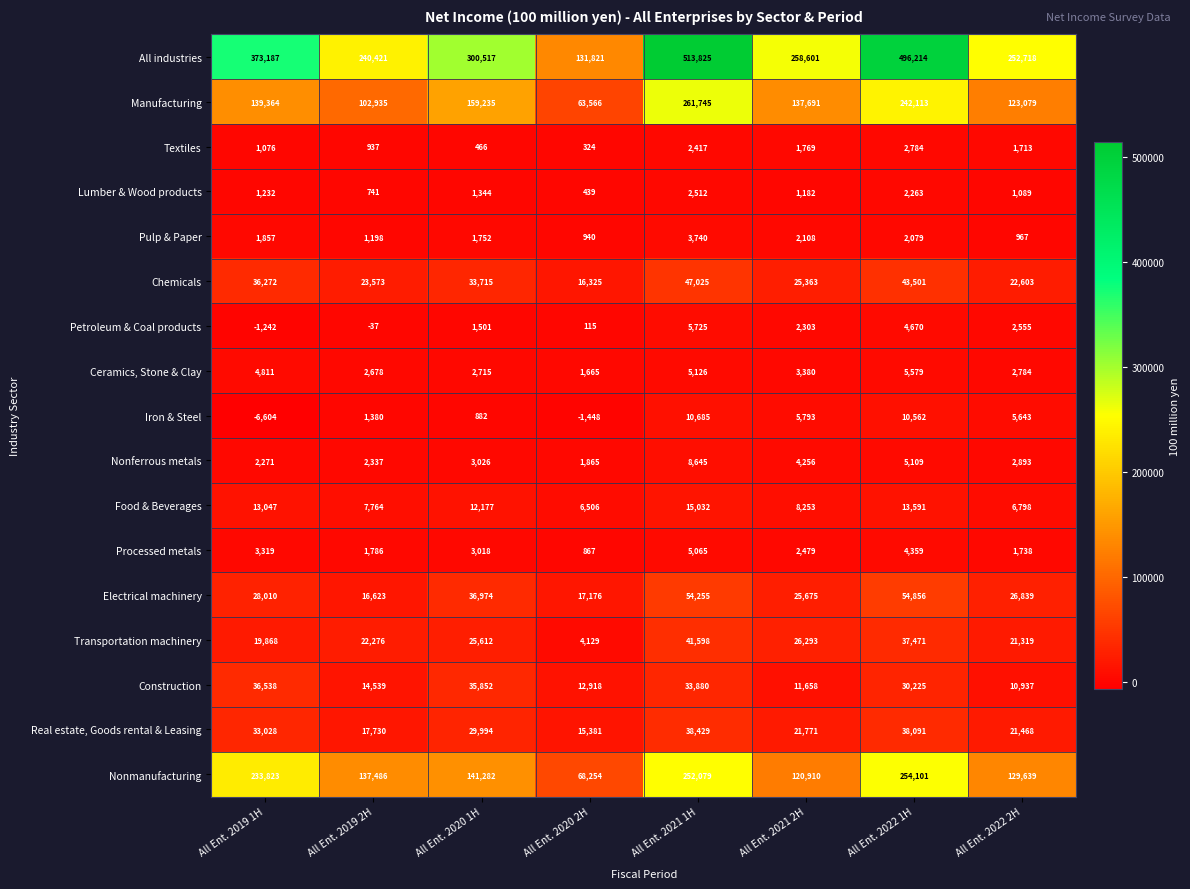

Rank the series by their maximum value, from highest to lowest.

All industries, Manufacturing, Nonmanufacturing, Electrical machinery, Chemicals, Transportation machinery, Real estate, Goods rental & Leasing, Construction, Food & Beverages, Iron & Steel, Nonferrous metals, Petroleum & Coal products, Ceramics, Stone & Clay, Processed metals, Pulp & Paper, Textiles, Lumber & Wood products